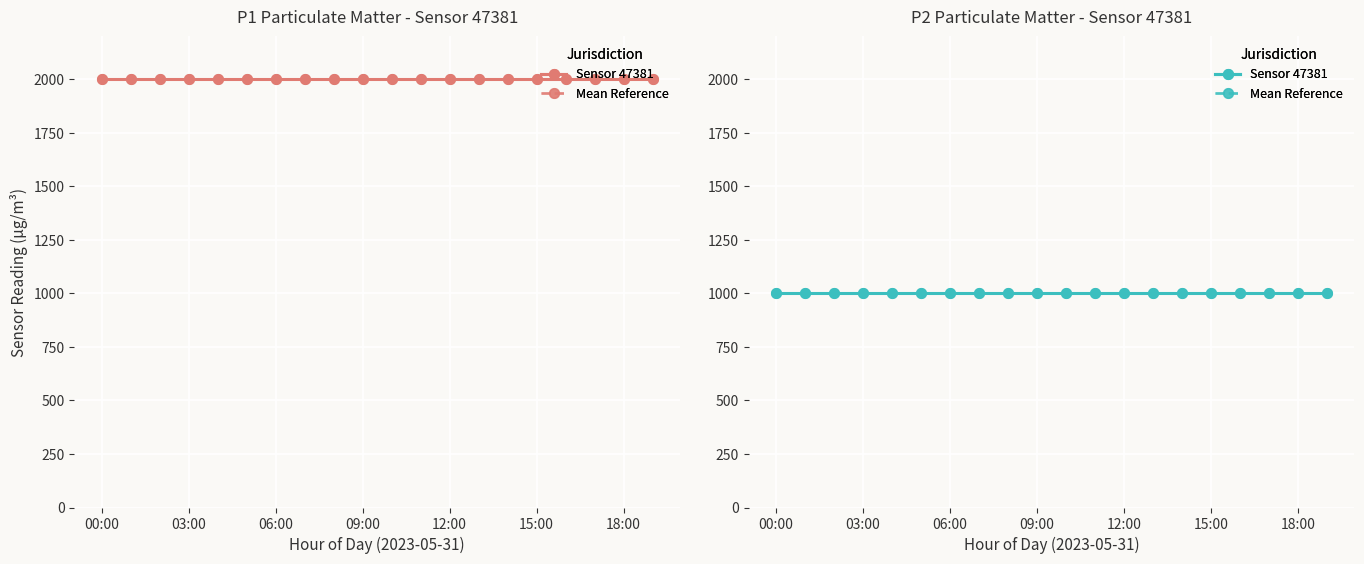

Which series has the widest spread of values?

P1_sensor_47381 (Sensor 47381)